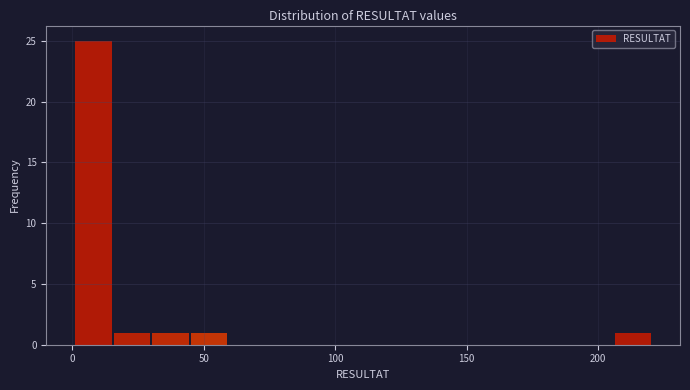

Read against the x-axis, roughly where is the centre of the tallest bar?

10